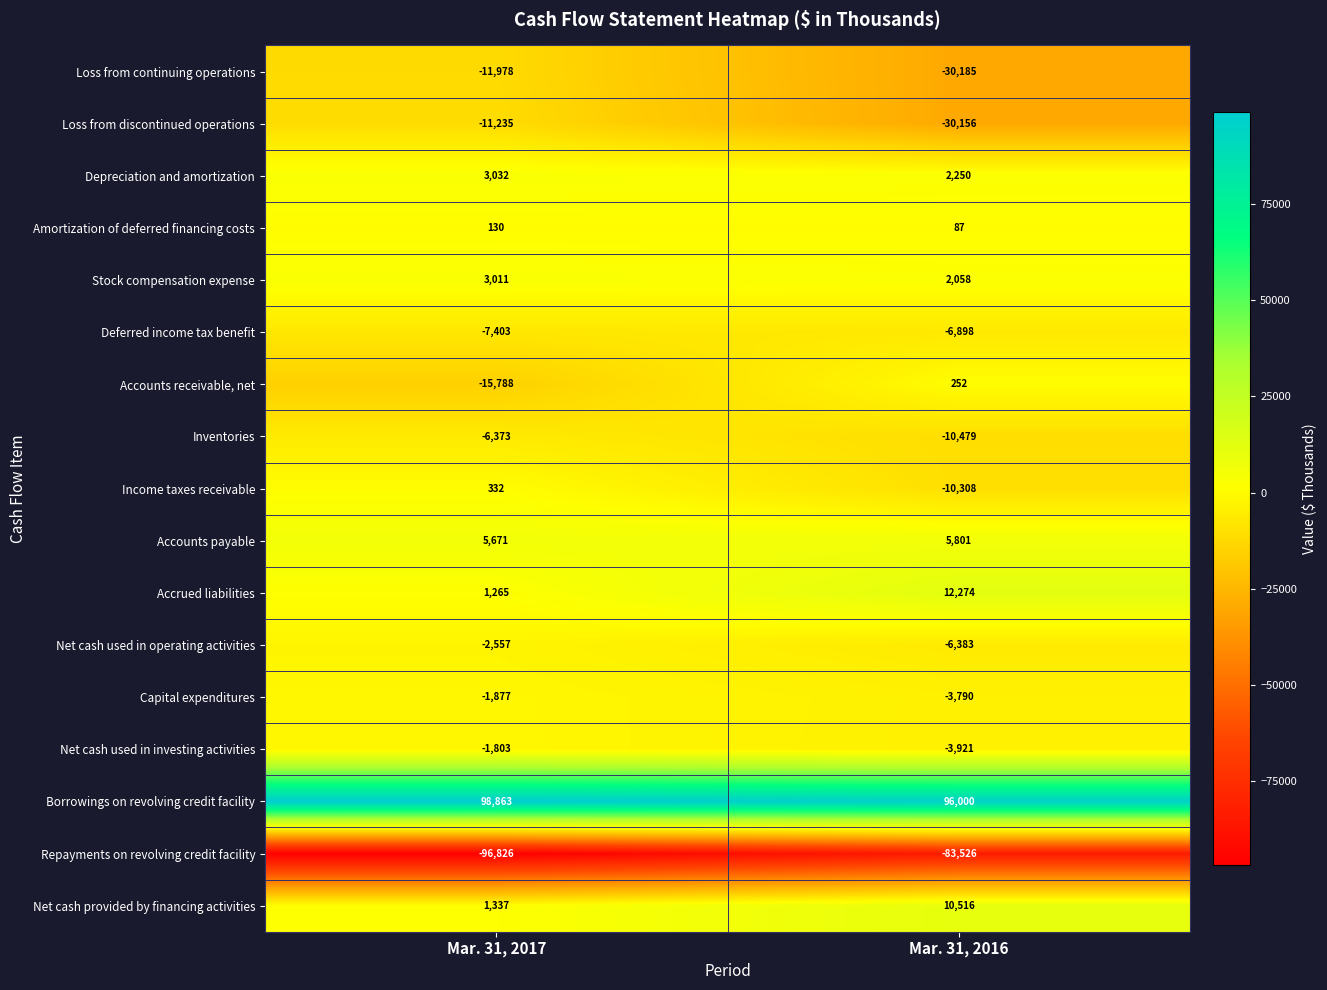

Which series has the largest range (max minus min)?

Loss from discontinued operations